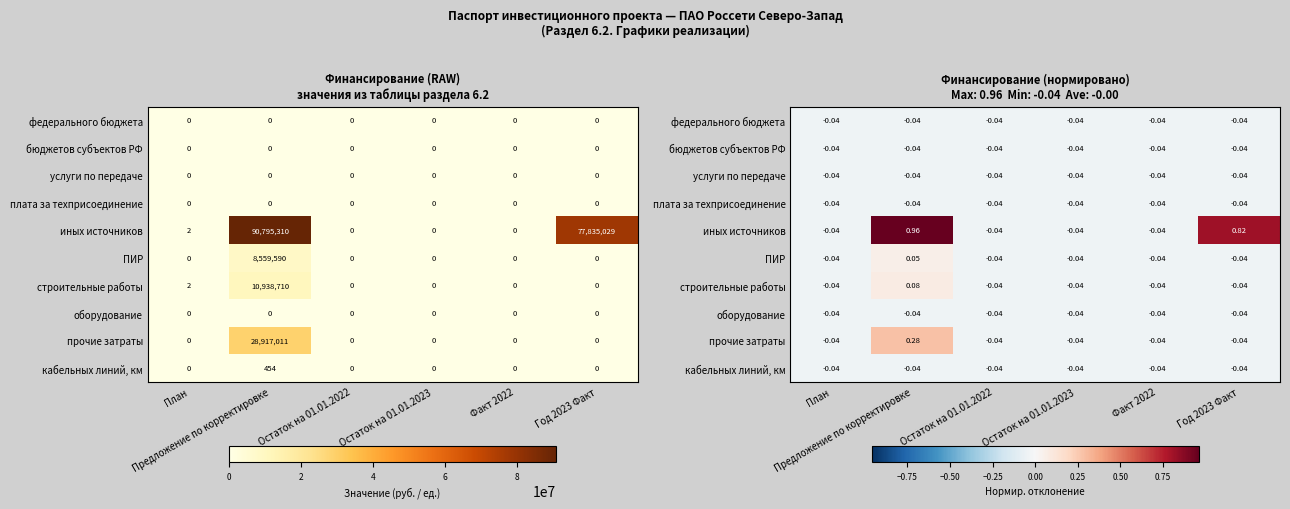

Count the number of data series in this chart.

10